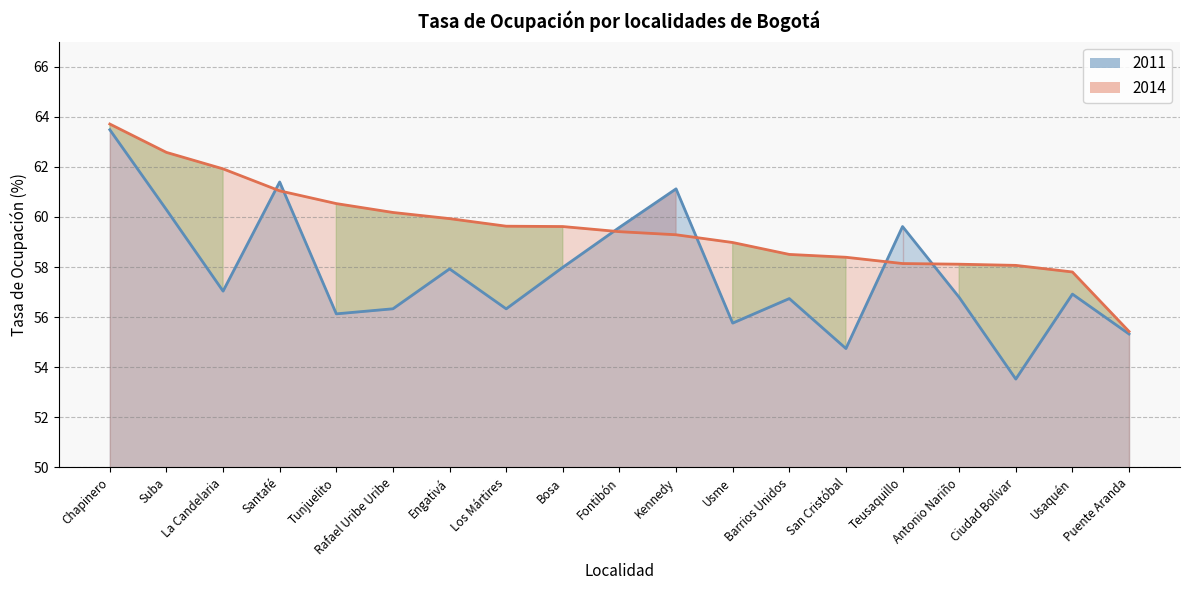

What is the label of the 9th point from the right?

Kennedy